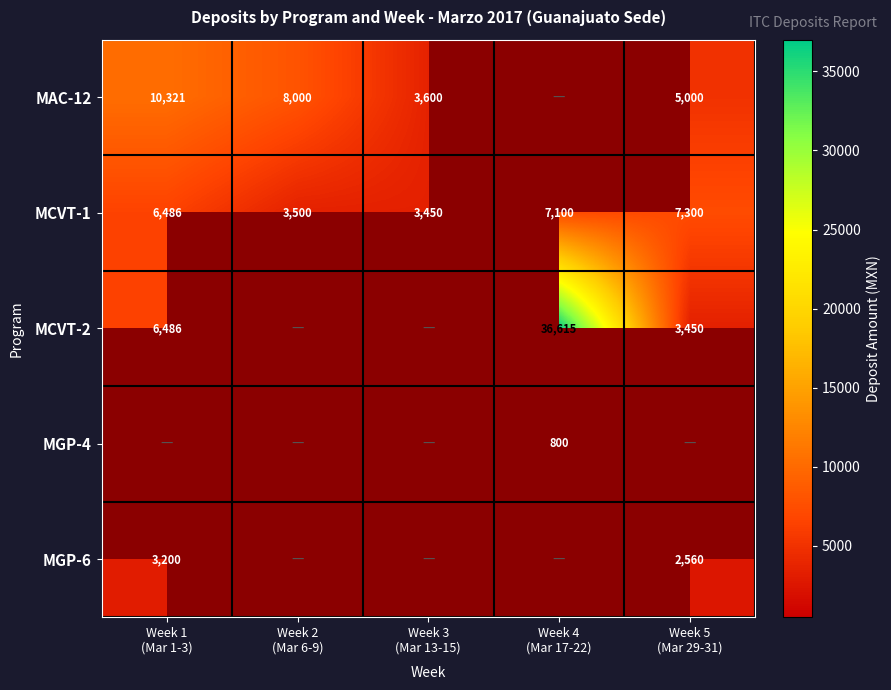

Which category has the lowest value across all series?

Week 4
(Mar 17-22)